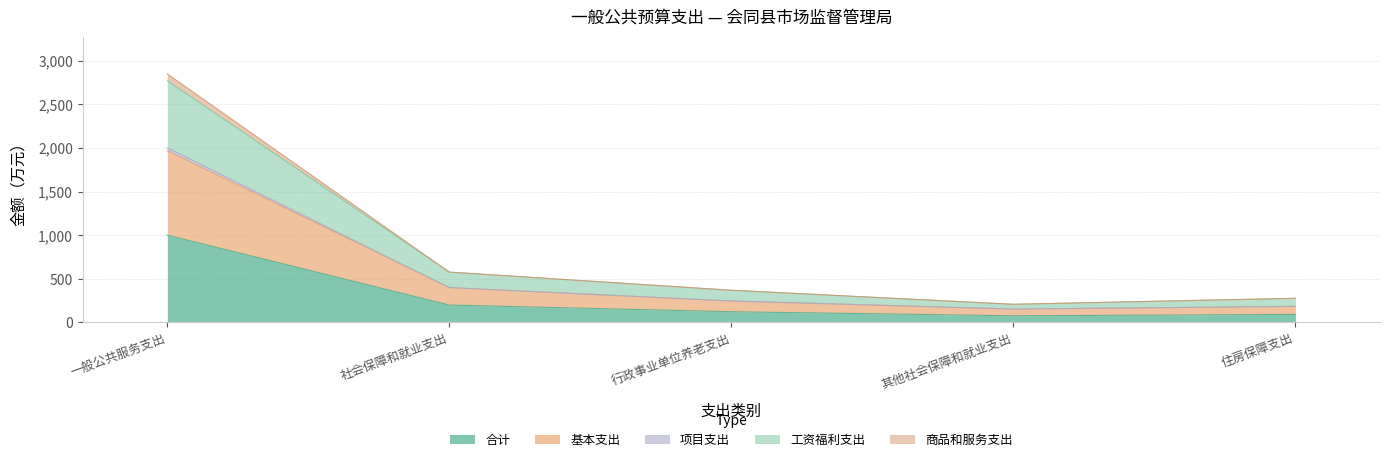

True or false: 工资福利支出 and 合计 cross at least once.

False